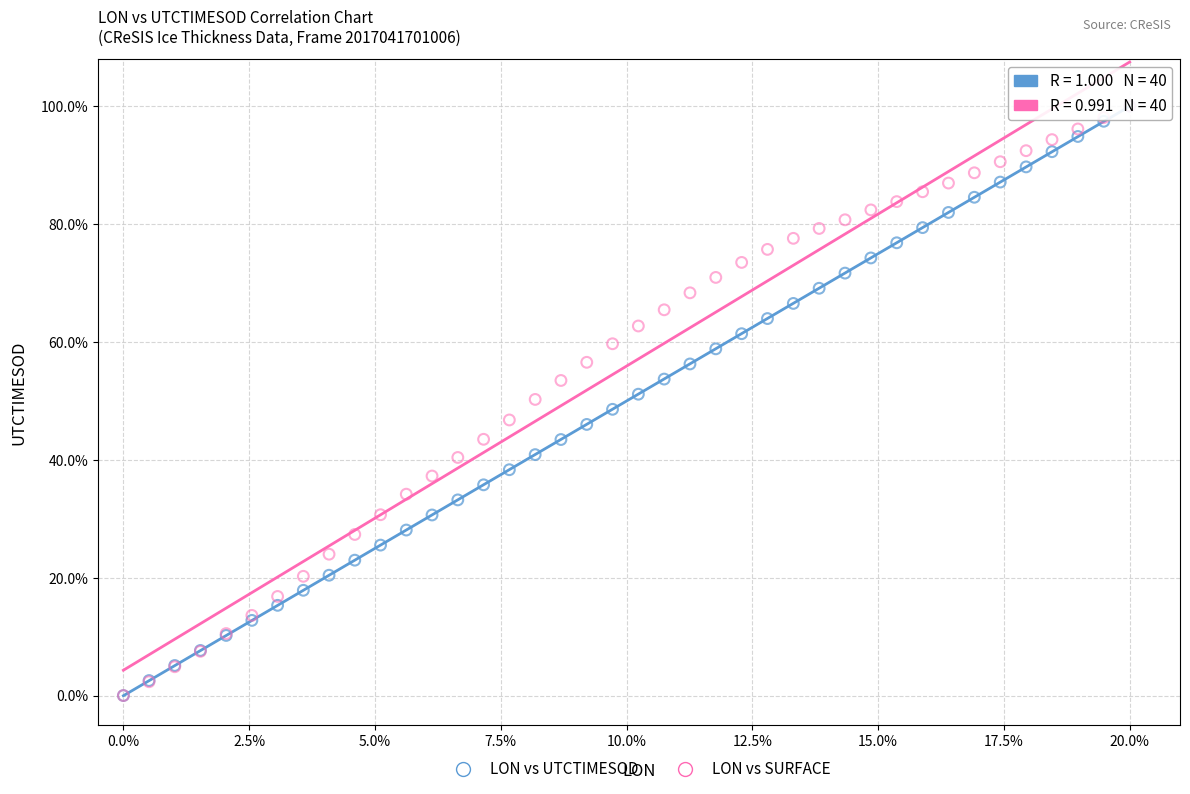

What are all the series names shown in the legend?

LON vs UTCTIMESOD, LON vs SURFACE